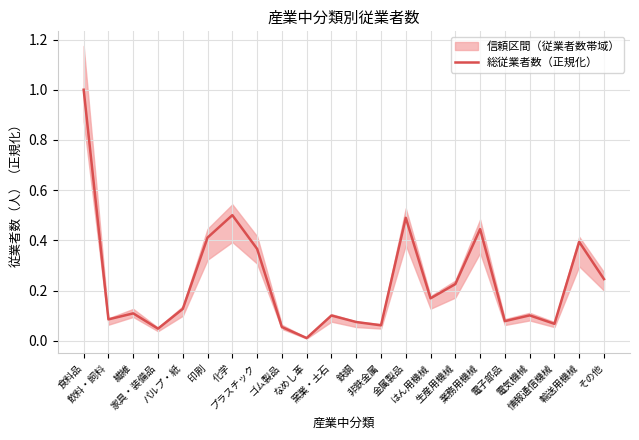

Is it true that the value at 化学 is 0.7?

False